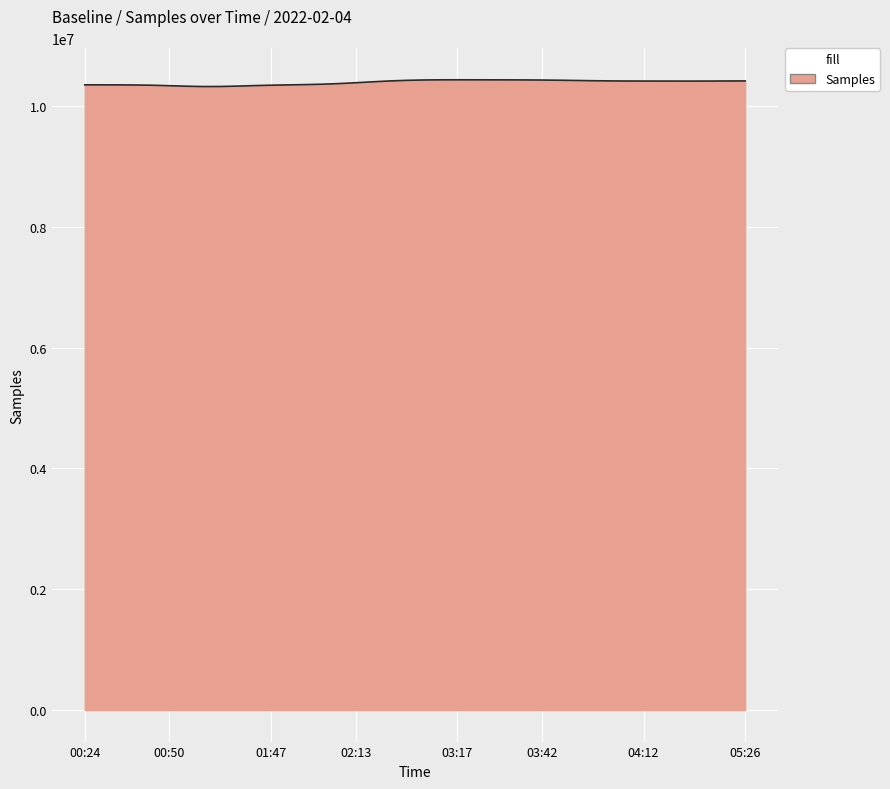

How many lines are shown in the chart?

1